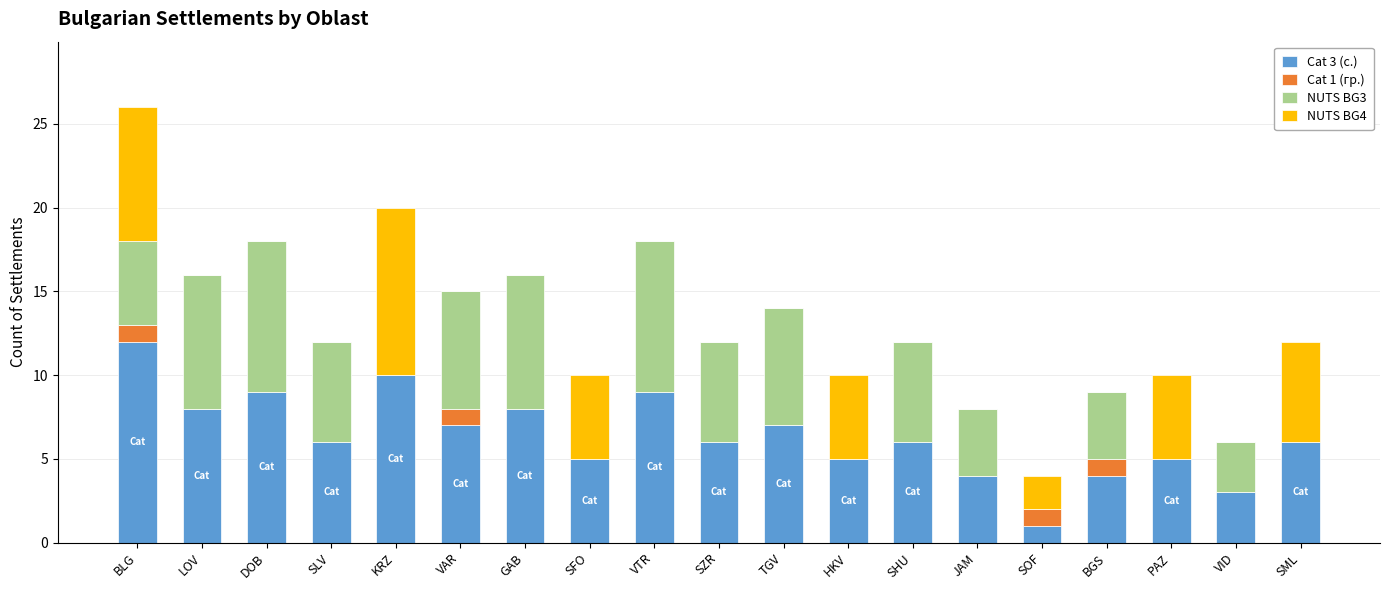

What is the total value across all series at GAB?

16